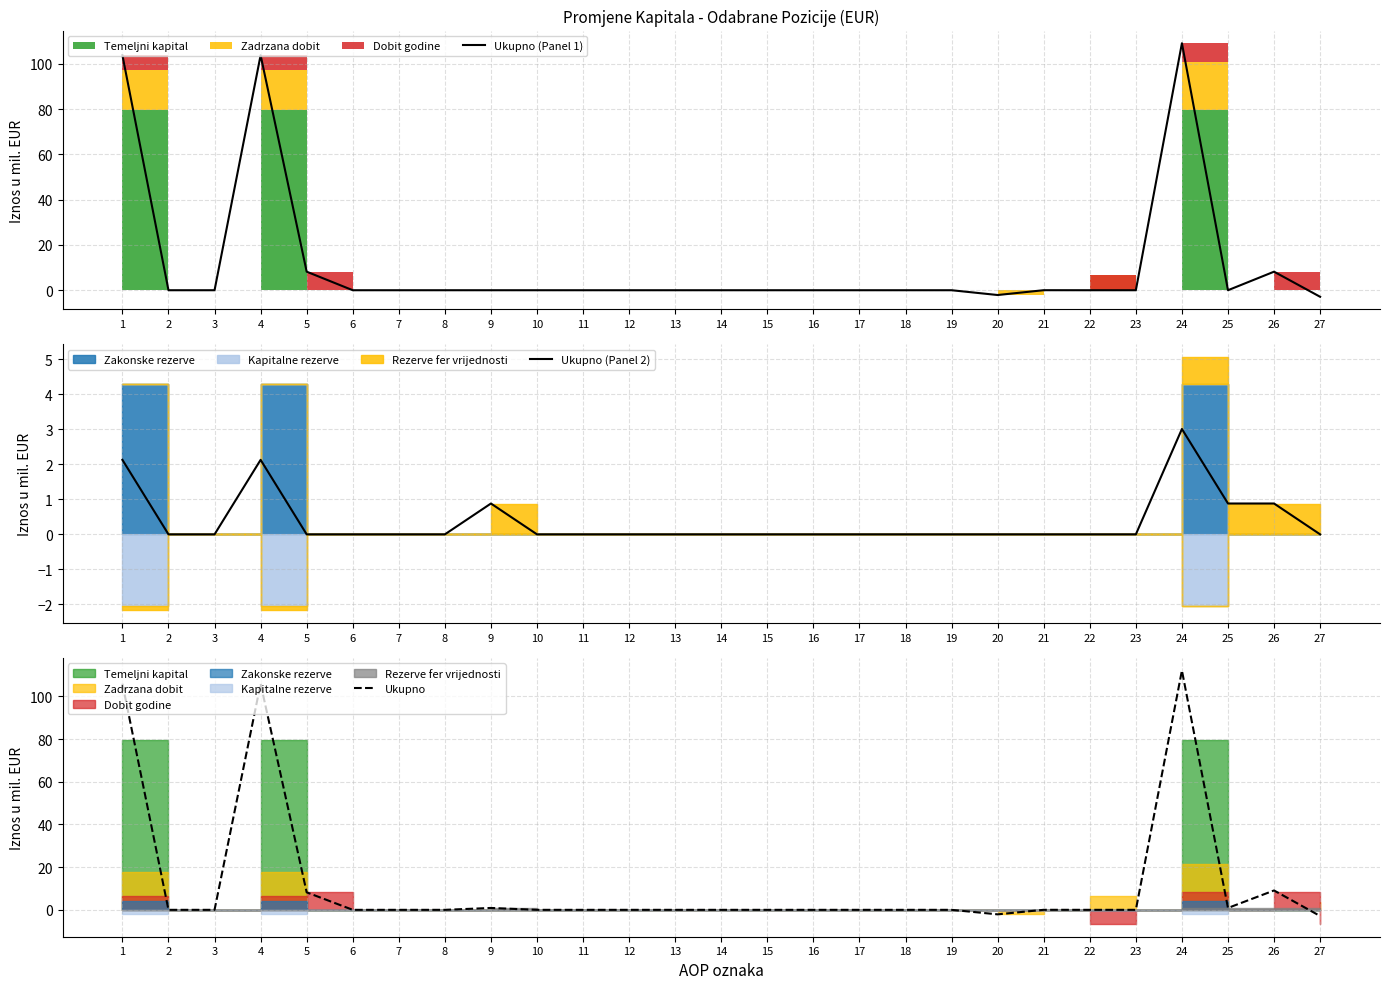

What is the minimum value for Ukupno (Panel 1)?

-2.9